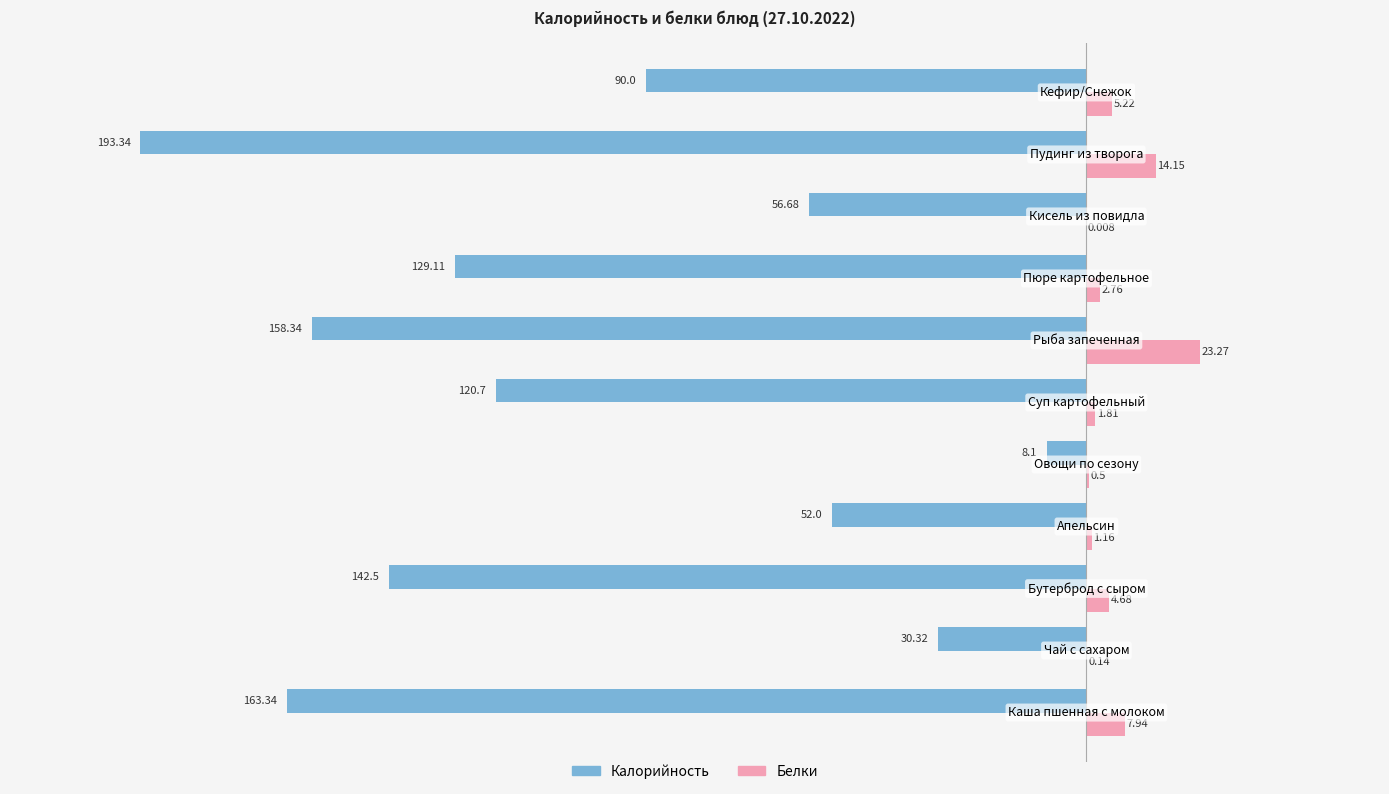

Which series has the largest total across all categories?

Белки